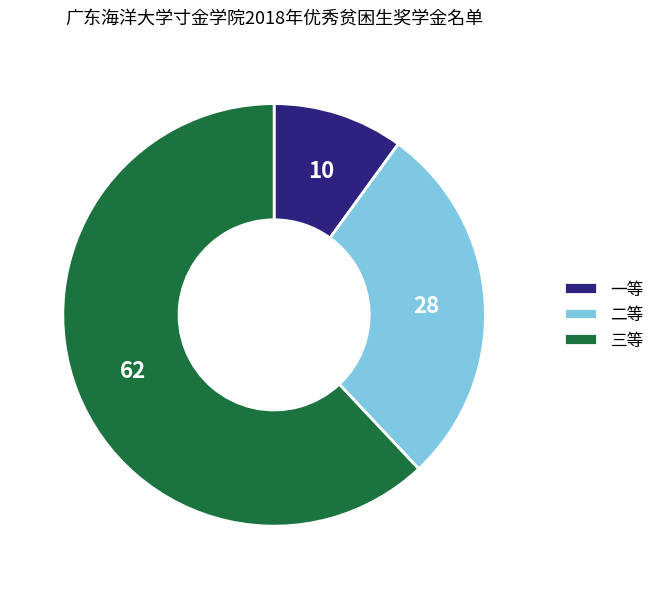

What is the ratio of the value at 二等 to the value at 三等?

0.5